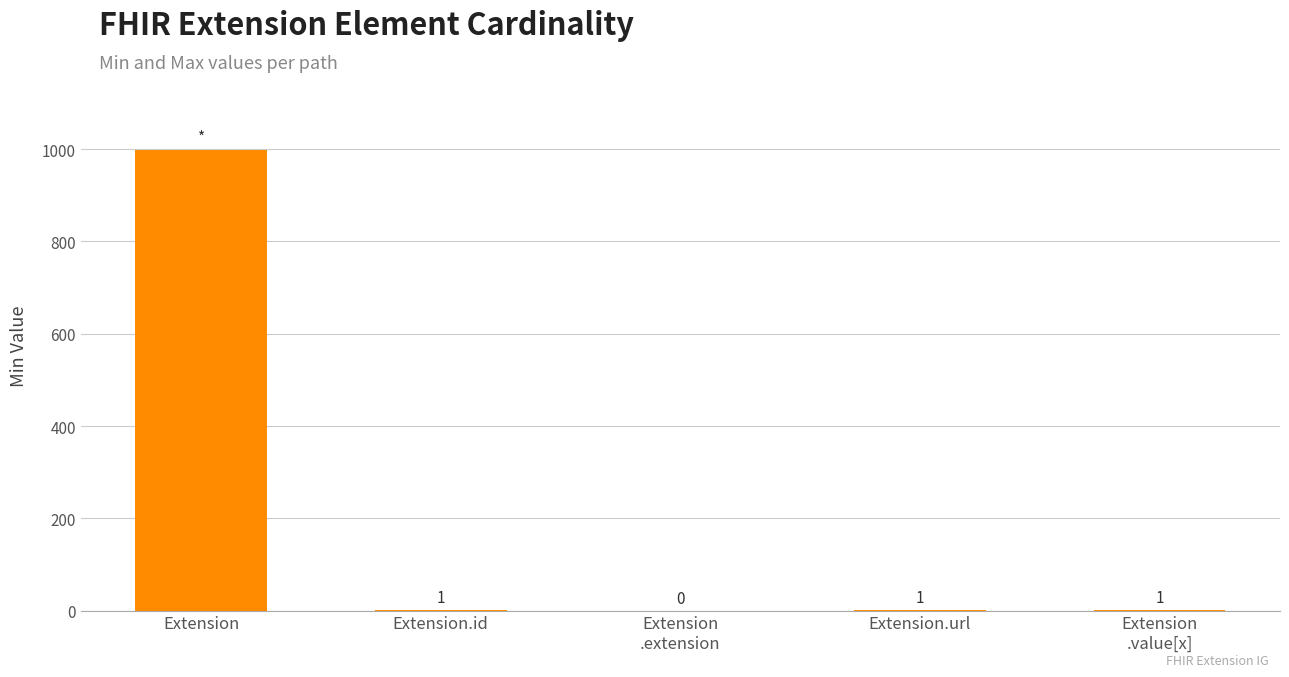

Are the bars horizontal?

No